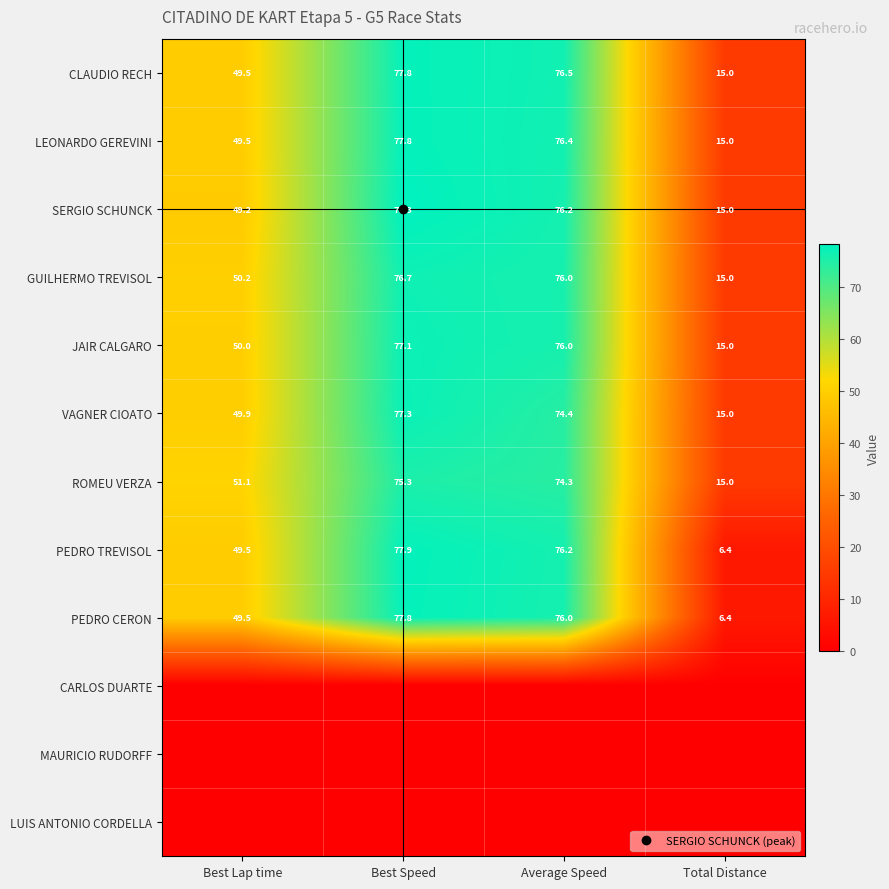

Which label corresponds to the smallest value in the chart?

Best Lap time